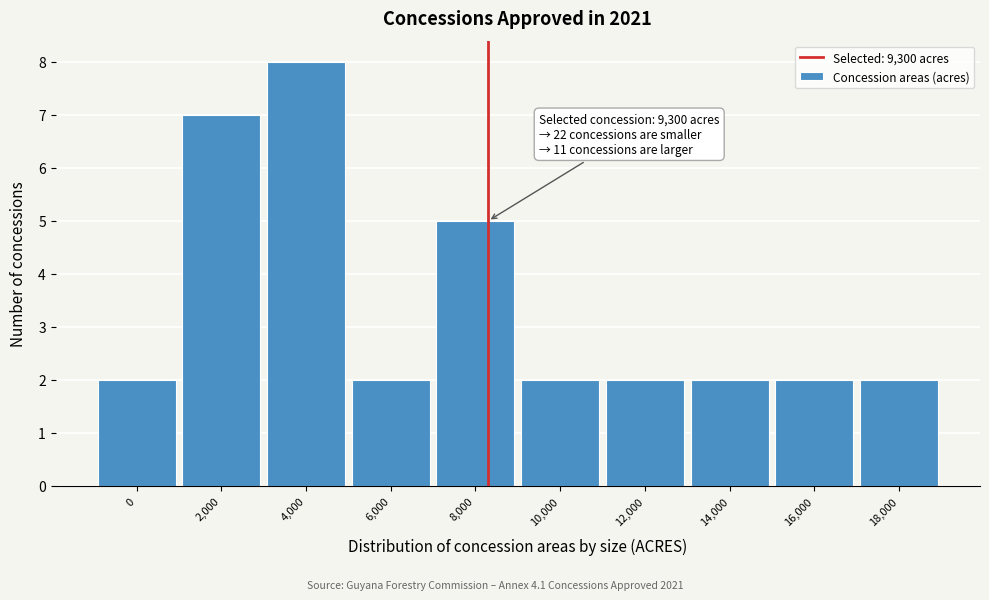

Reading left to right, transcribe all the data shown in this chart.

2	7	8	2	5	2	2	2	2	2